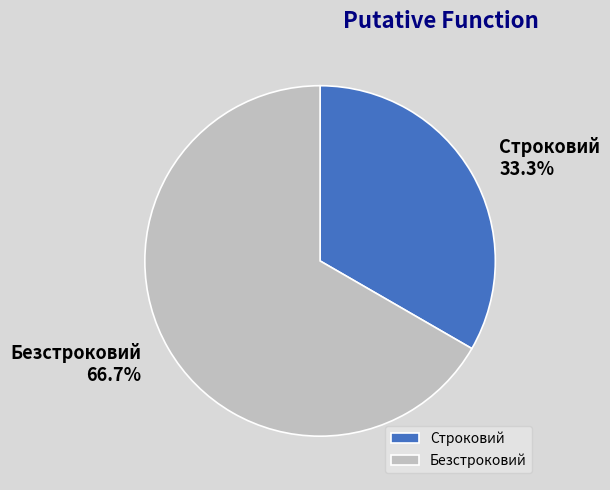

To the nearest percent, what portion does Безстроковий represent?

67%